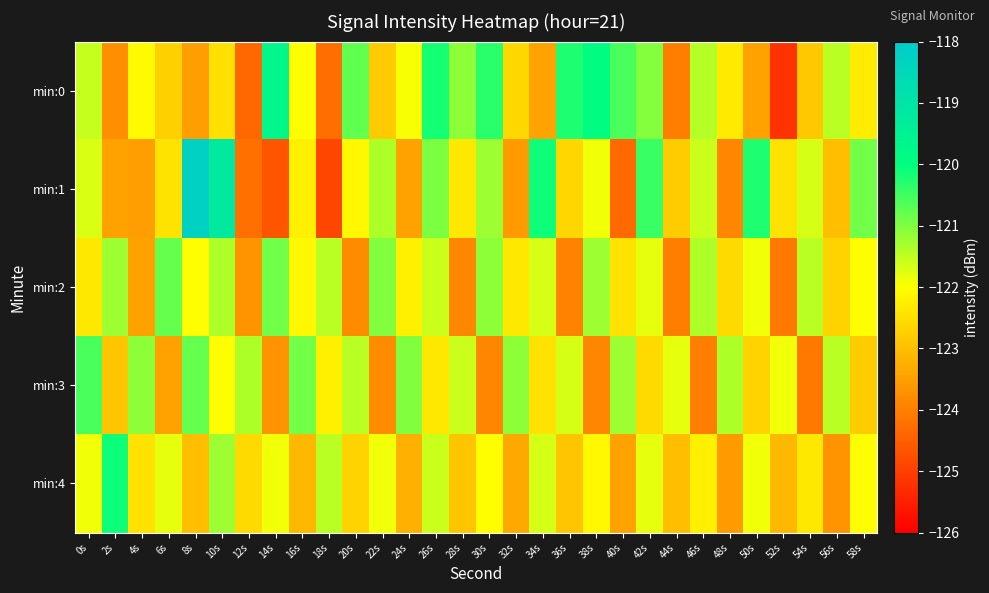

Rank the series at 4s from lowest to highest value.

min:1, min:2, min:4, min:0, min:3